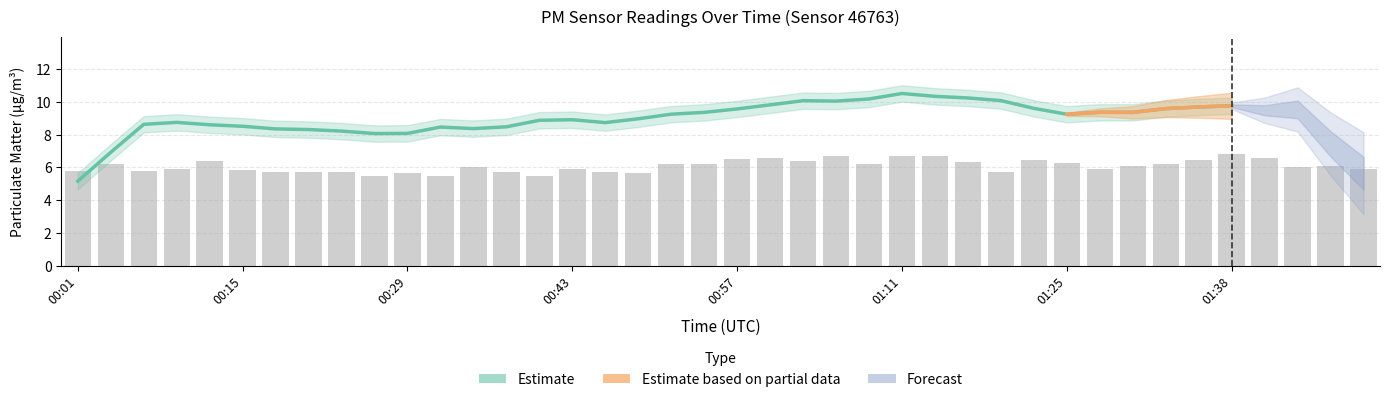

Does the chart contain stacked bars?

No